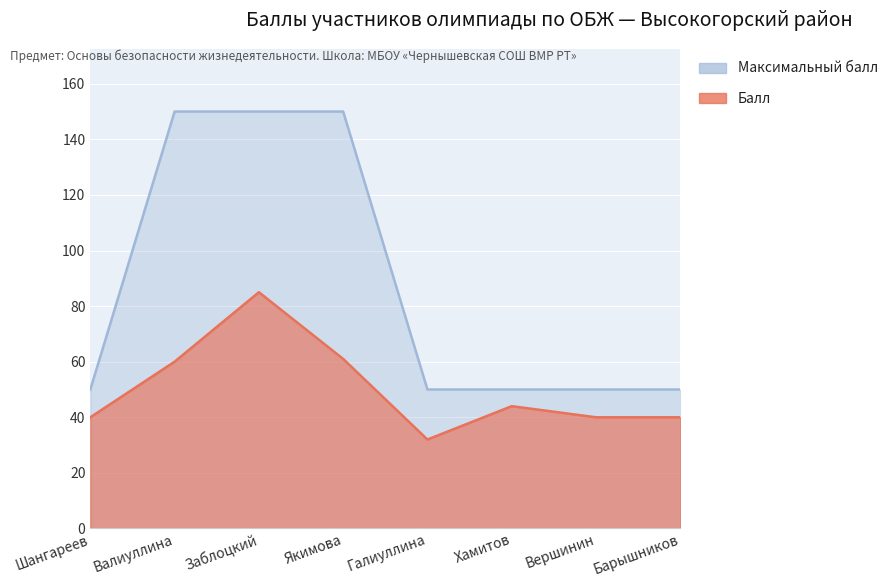

Reading right to left, extract all data points from this chart.

Балл: Барышников=40	Вершинин=40	Хамитов=44	Галиуллина=32	Якимова=61	Заблоцкий=85	Валиуллина=60	Шангареев=40
Максимальный балл: Барышников=50	Вершинин=50	Хамитов=50	Галиуллина=50	Якимова=150	Заблоцкий=150	Валиуллина=150	Шангареев=50